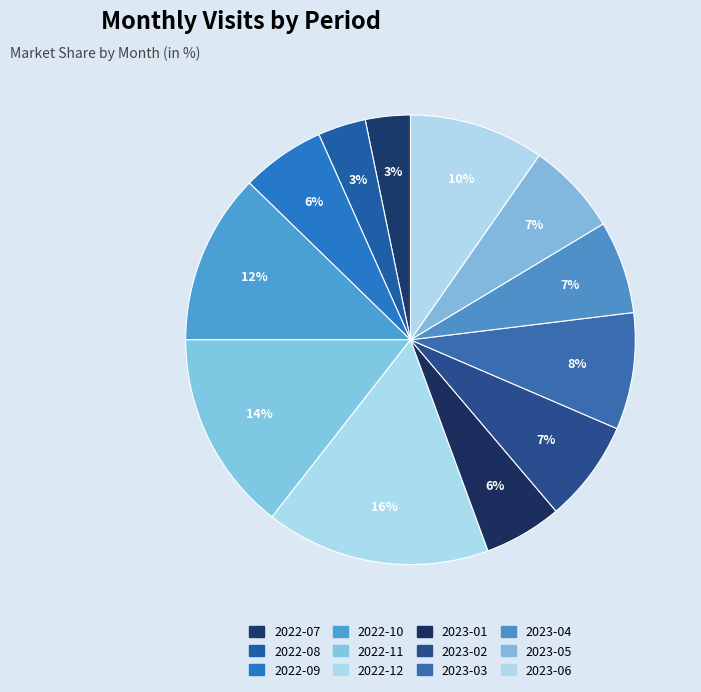

Is there any slice that represents more than half of the pie?

No